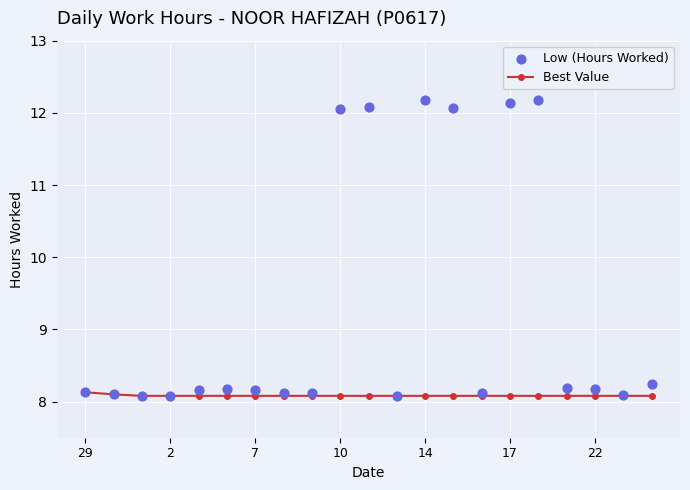

The Best Value series shows 2.7 at 17. True or false?

False